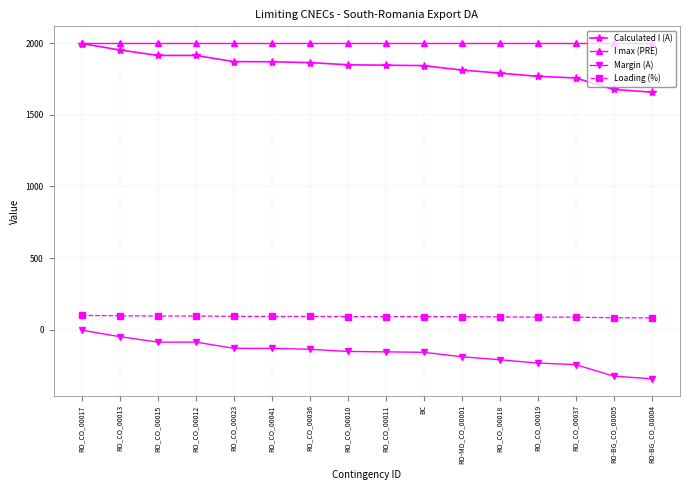

What is the maximum value for I max (PRE)?

2000